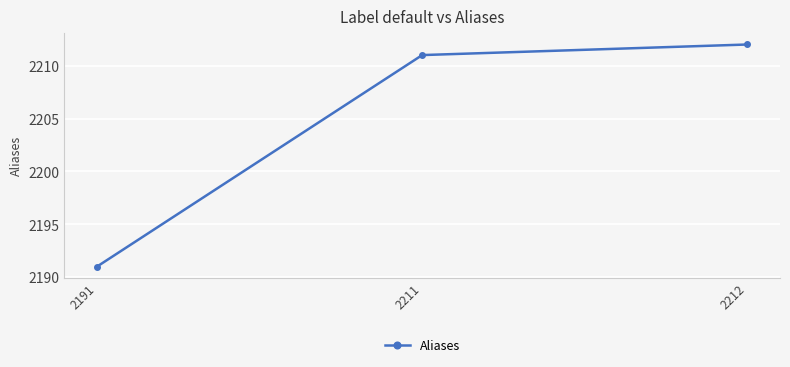

How many lines are shown in the chart?

1